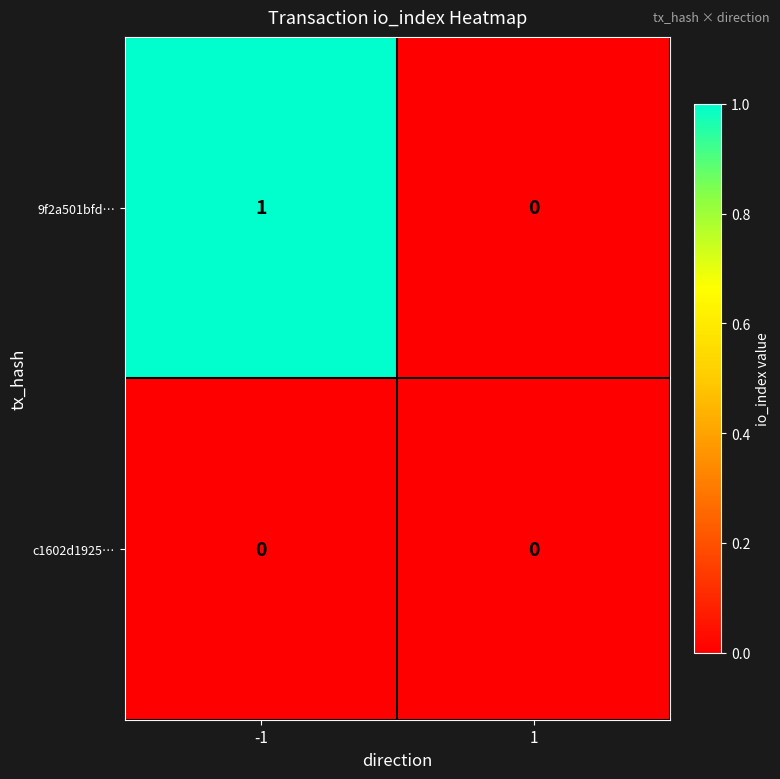

Rank the series by their maximum value, from highest to lowest.

9f2a501bfd…, c1602d1925…